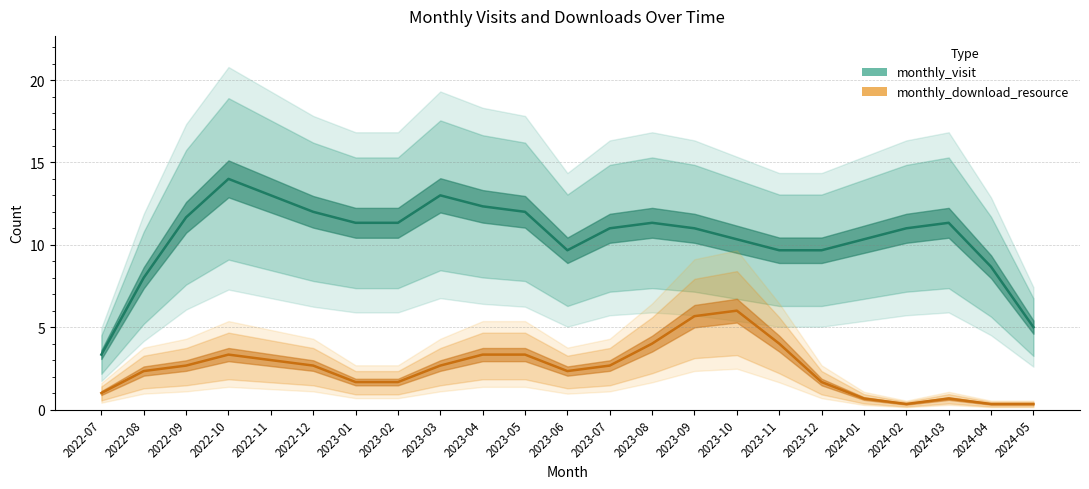

What is the label of the 8th point from the right?

2023-10